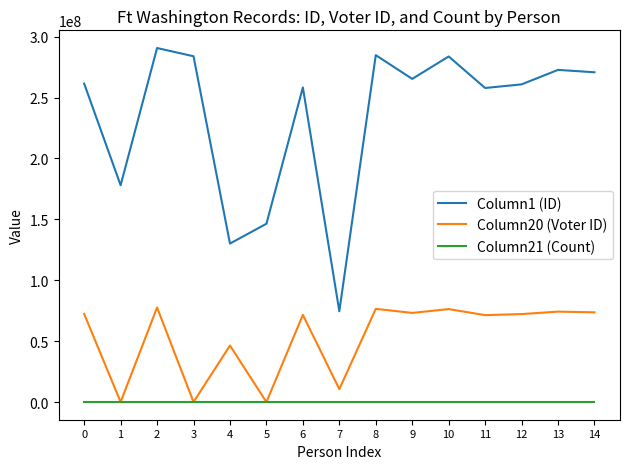

Rank the series at 0 from highest to lowest value.

Column1 (ID), Column20 (Voter ID), Column21 (Count)